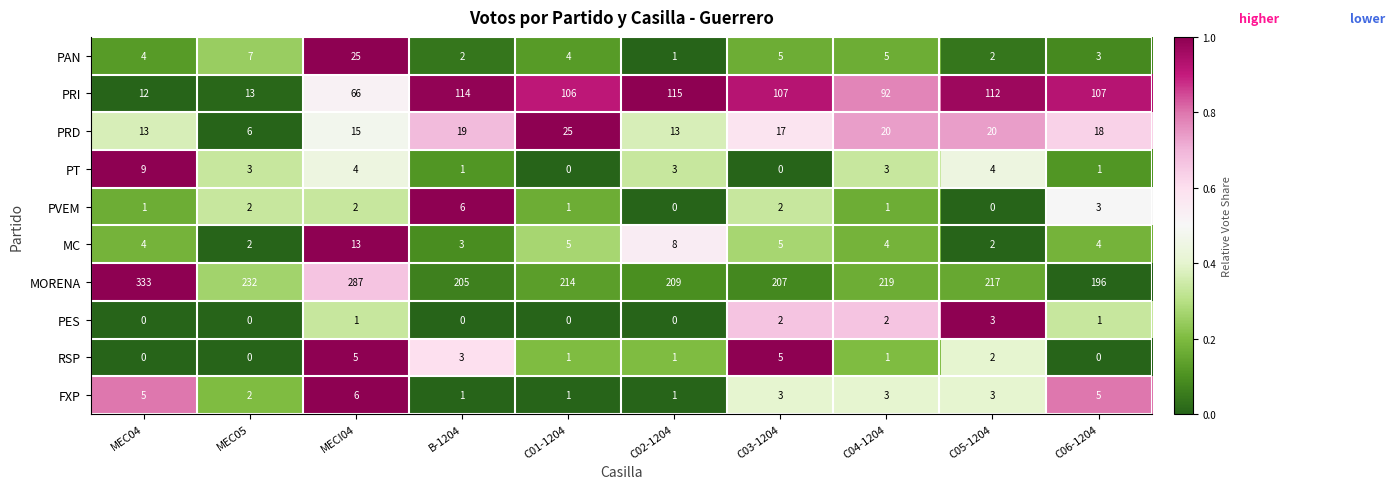

At which category is the sum across all series the highest?

MECI04